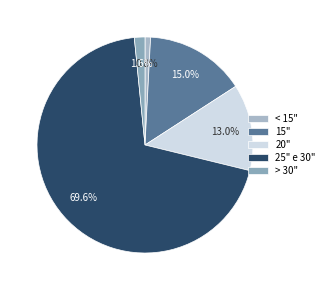

To the nearest percent, what is the average slice percentage?

20%